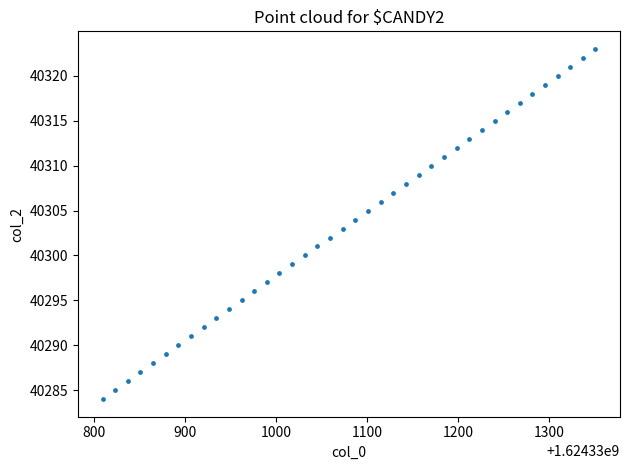

What is the range of Y values (max minus min)?

39